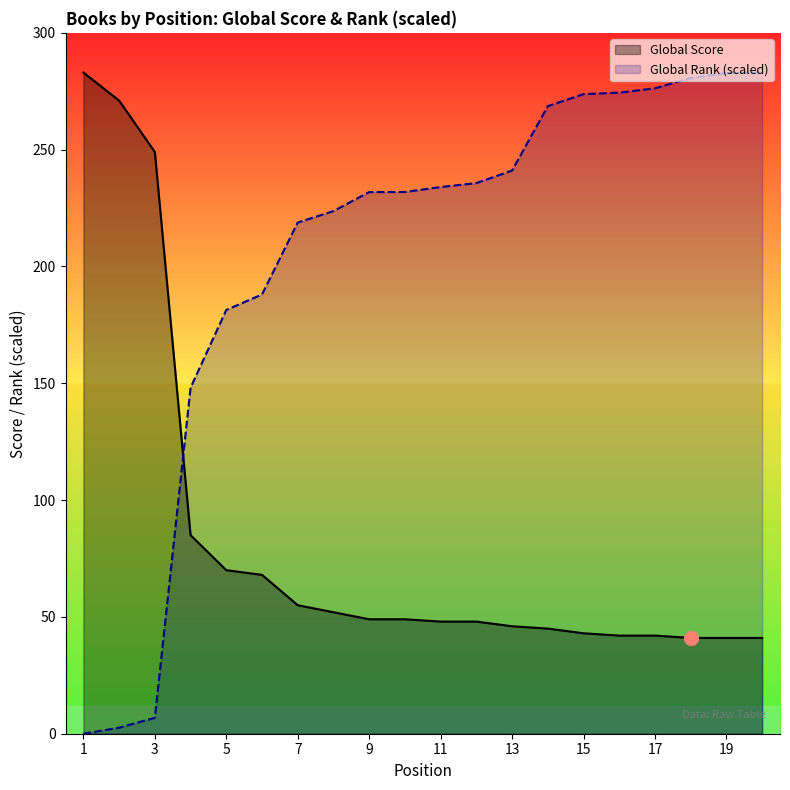

Which series has the largest total across all categories?

Global Rank (scaled)